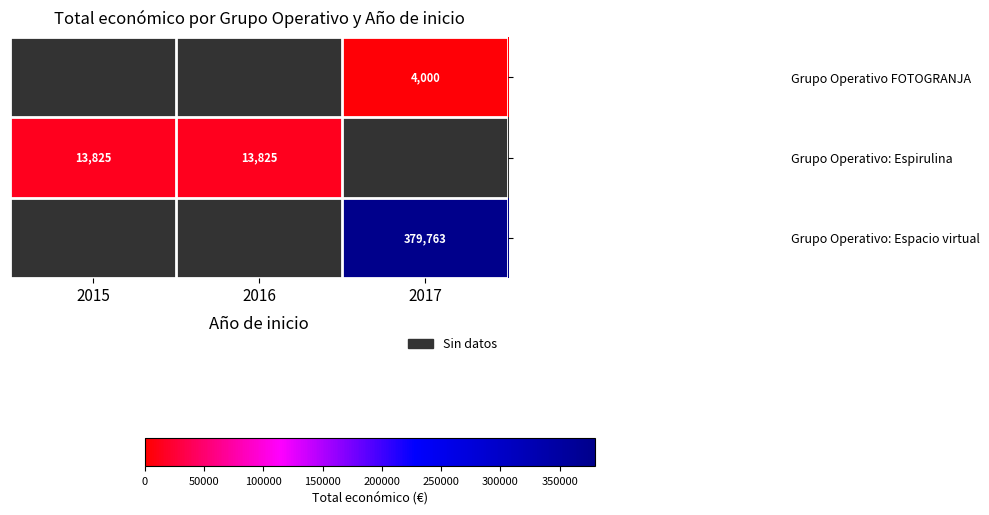

What is the greatest value displayed?

379763.0